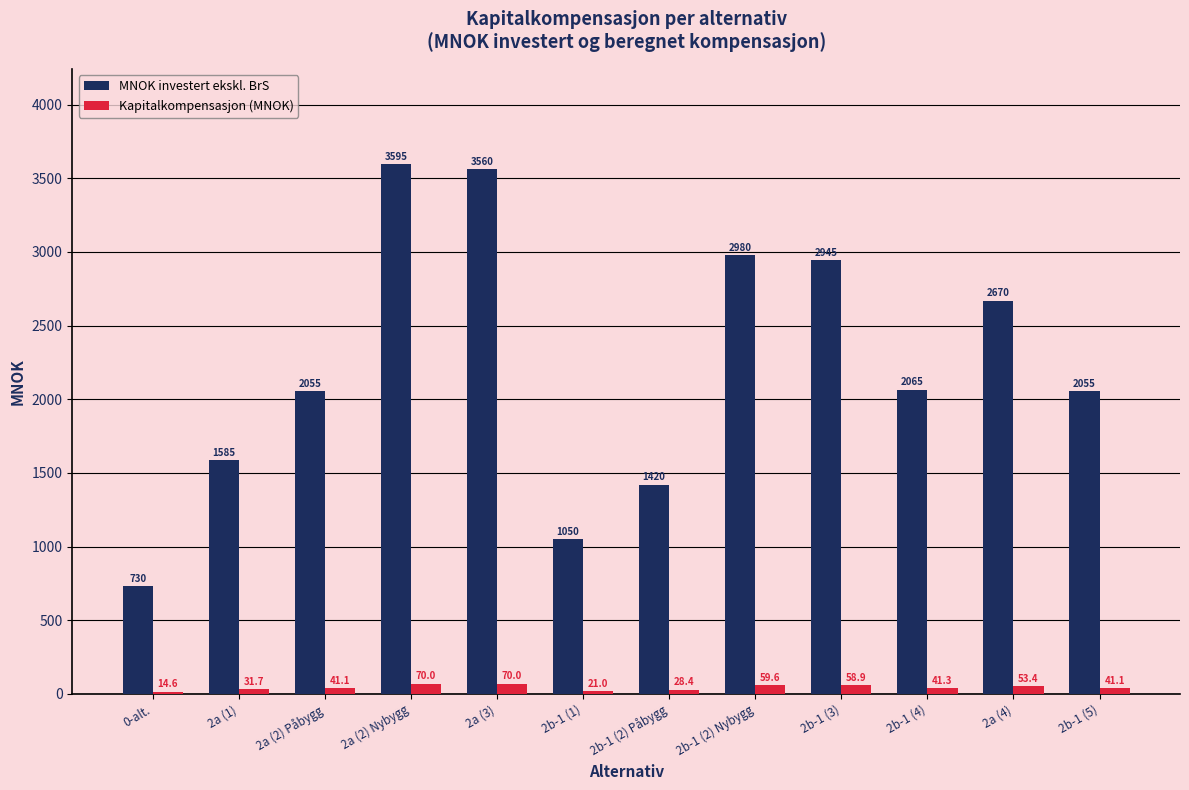

Which series has the largest total across all categories?

MNOK investert ekskl. BrS